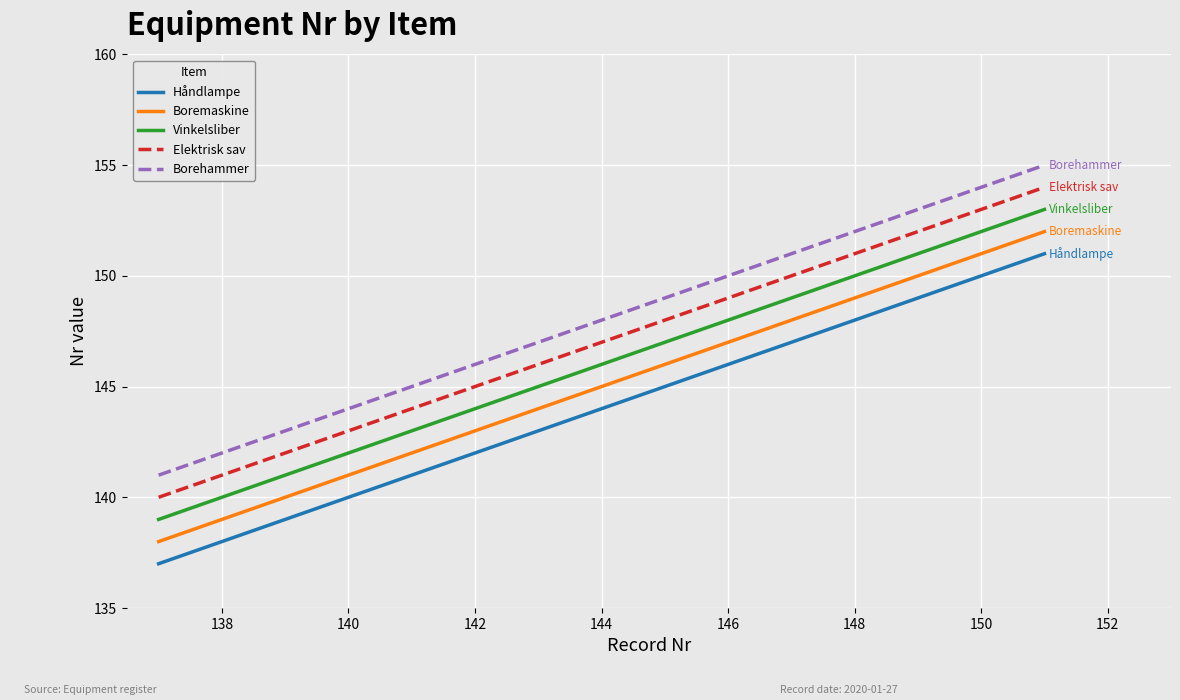

What are all the series names shown in the legend?

Håndlampe, Boremaskine, Vinkelsliber, Elektrisk sav, Borehammer